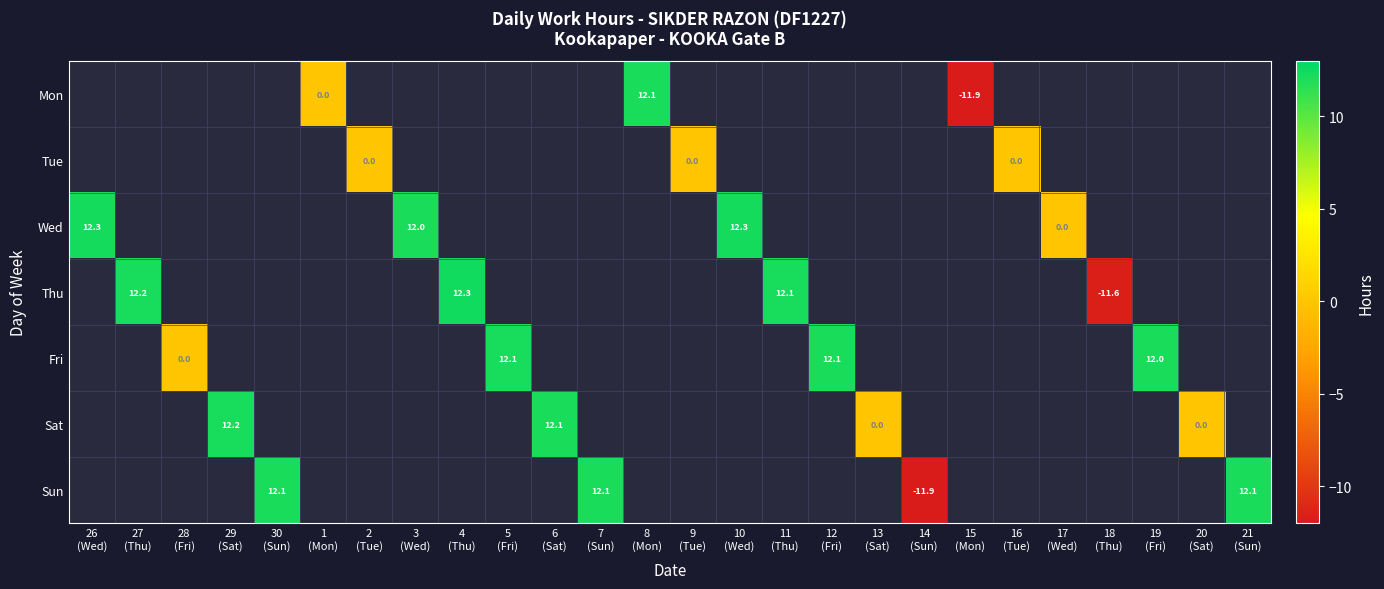

Which series changed the most between 14 (Sun) and 21 (Sun)?

Sun